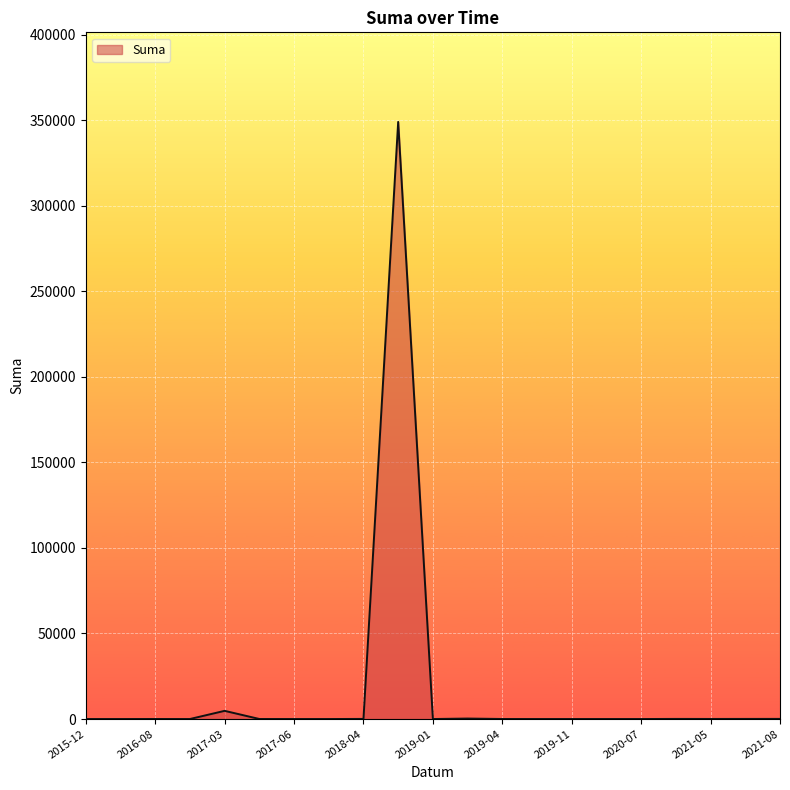

What is the difference between the maximum and minimum values?

349000